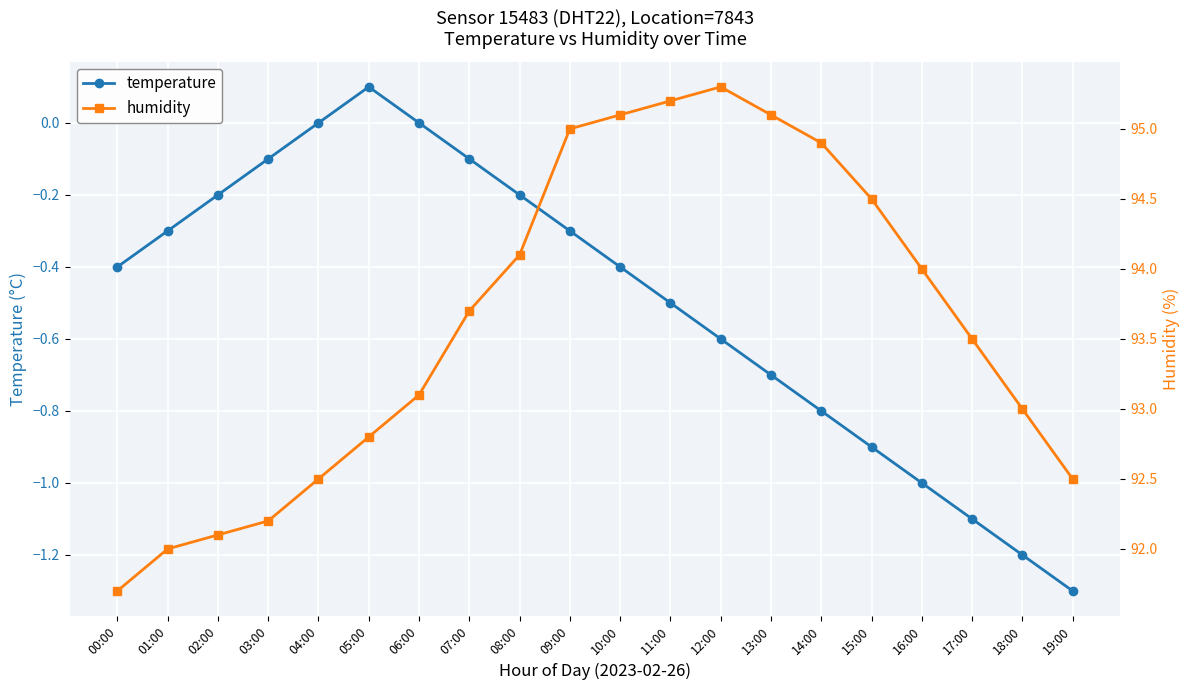

What is the difference between the humidity values at 01:00 and 04:00?

0.5